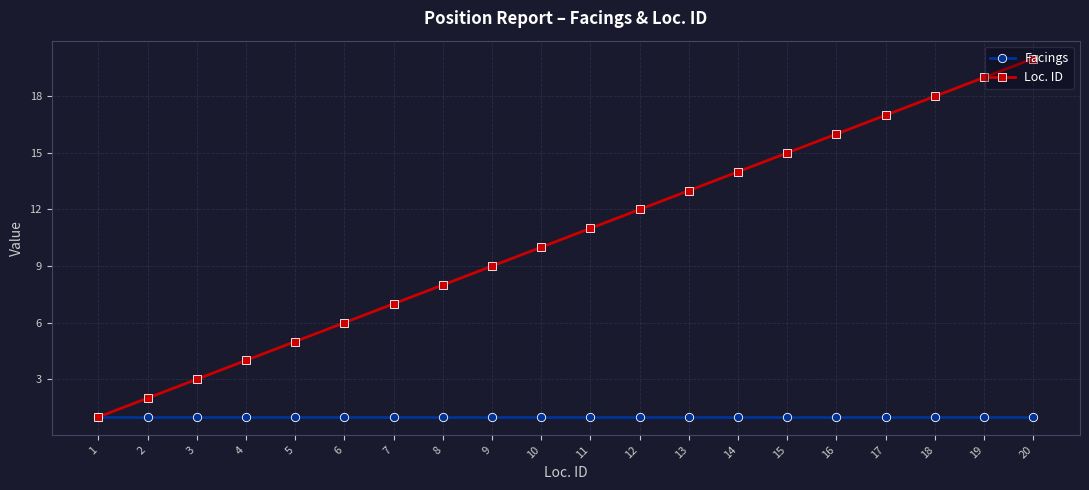

Which series changed the most between 4 and 14?

Loc. ID